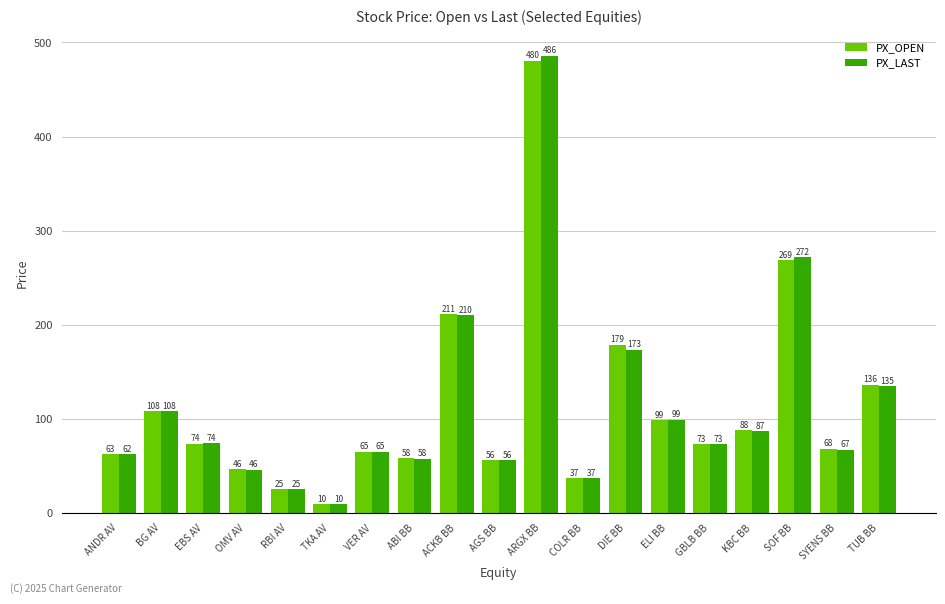

How many groups of bars are there?

19